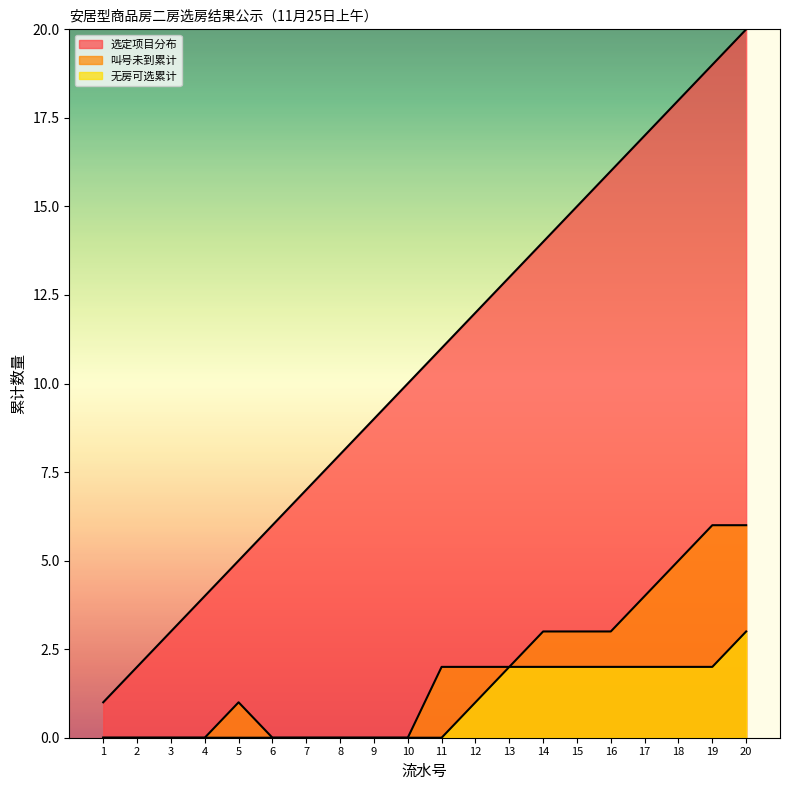

Between 16 and 11, which is larger?

16